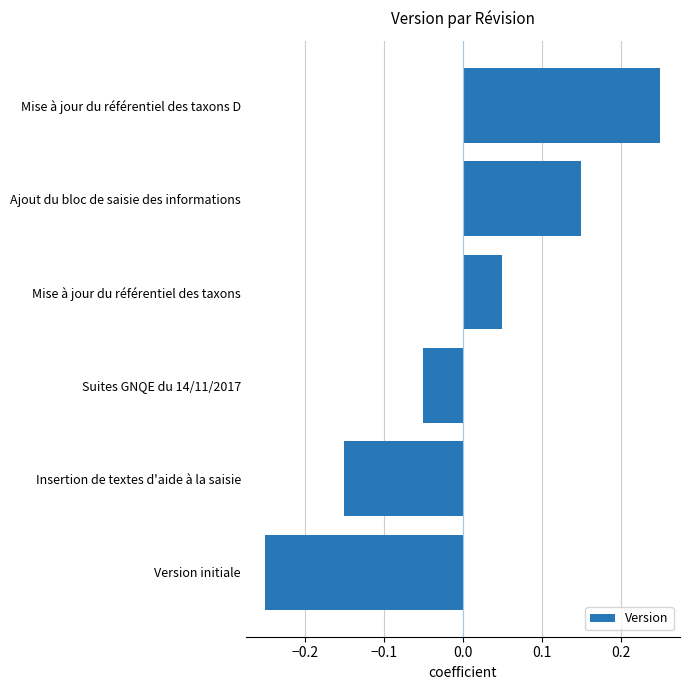

How many data points are less than 0?

3